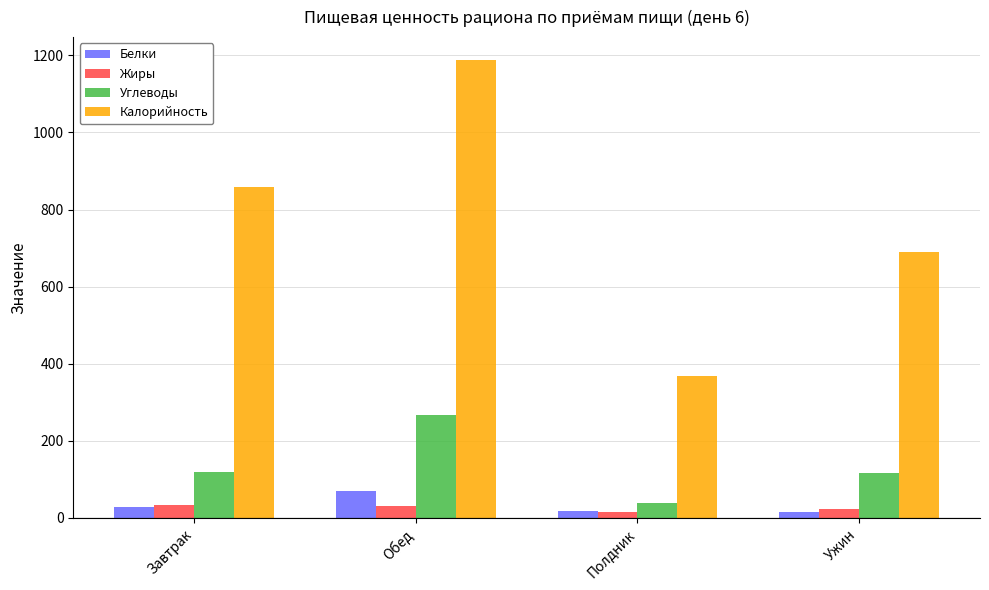

At how many categories does at least one series exceed 490?

3